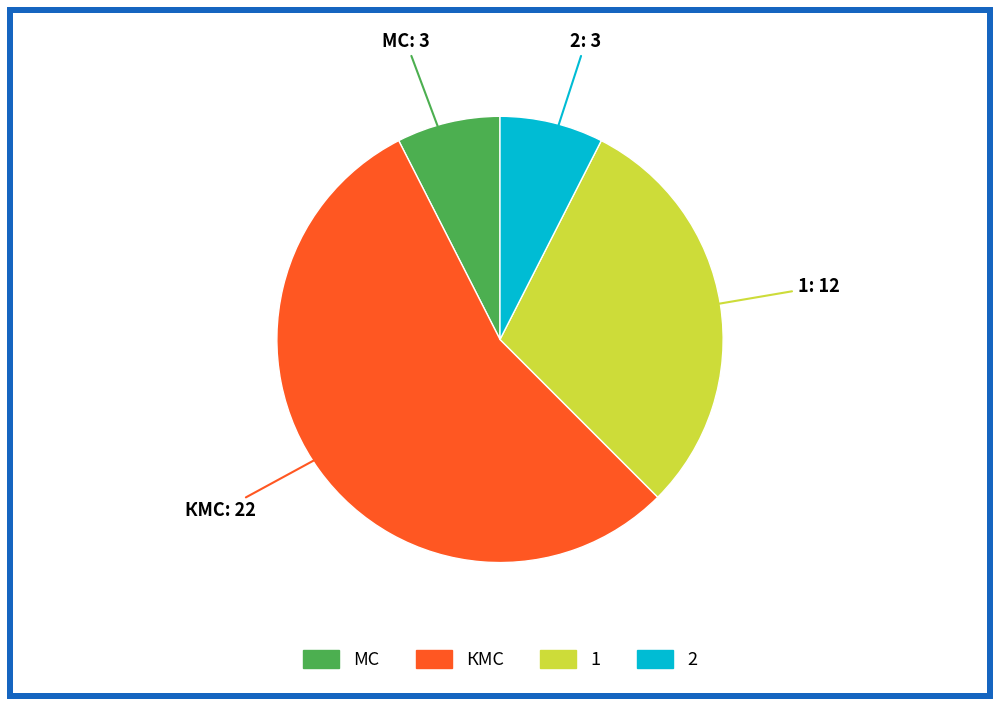

Does КМС account for over 50% of the chart?

Yes